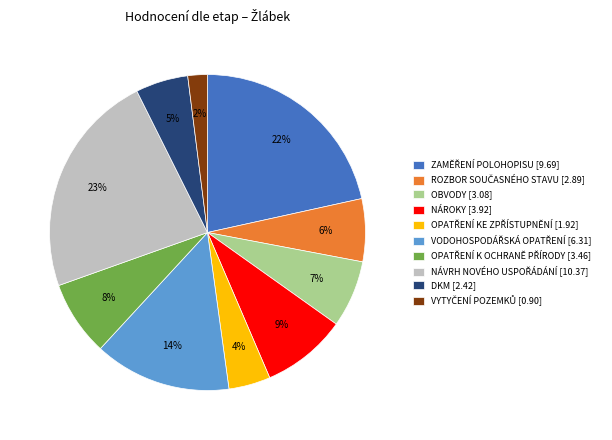

Is it true that NÁROKY [3.92] is 9% of the pie?

True